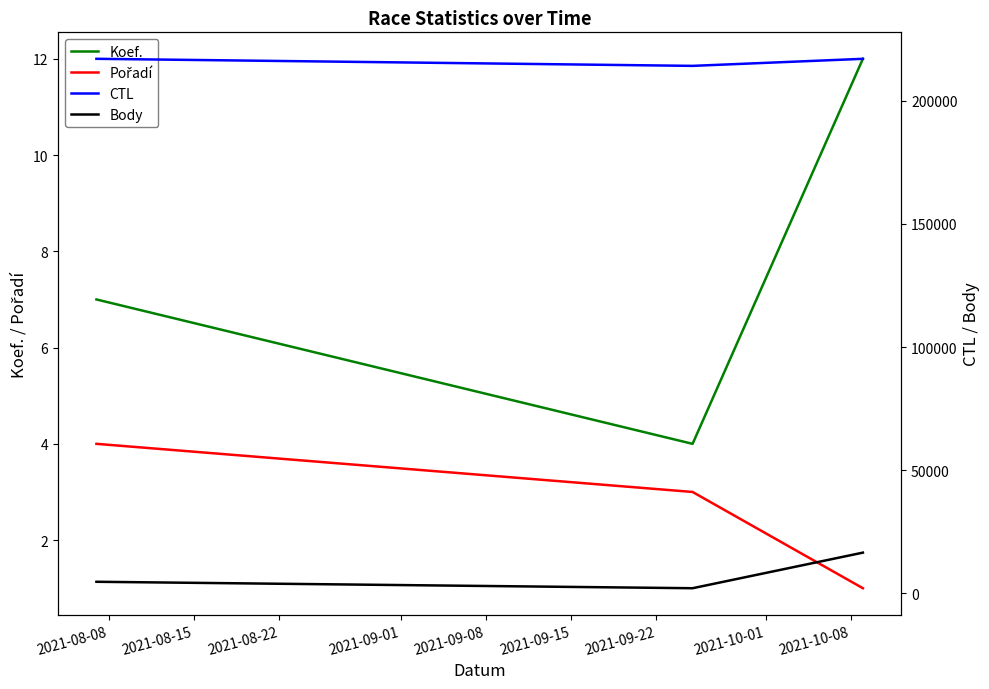

What is the average value of the Body series?

7797